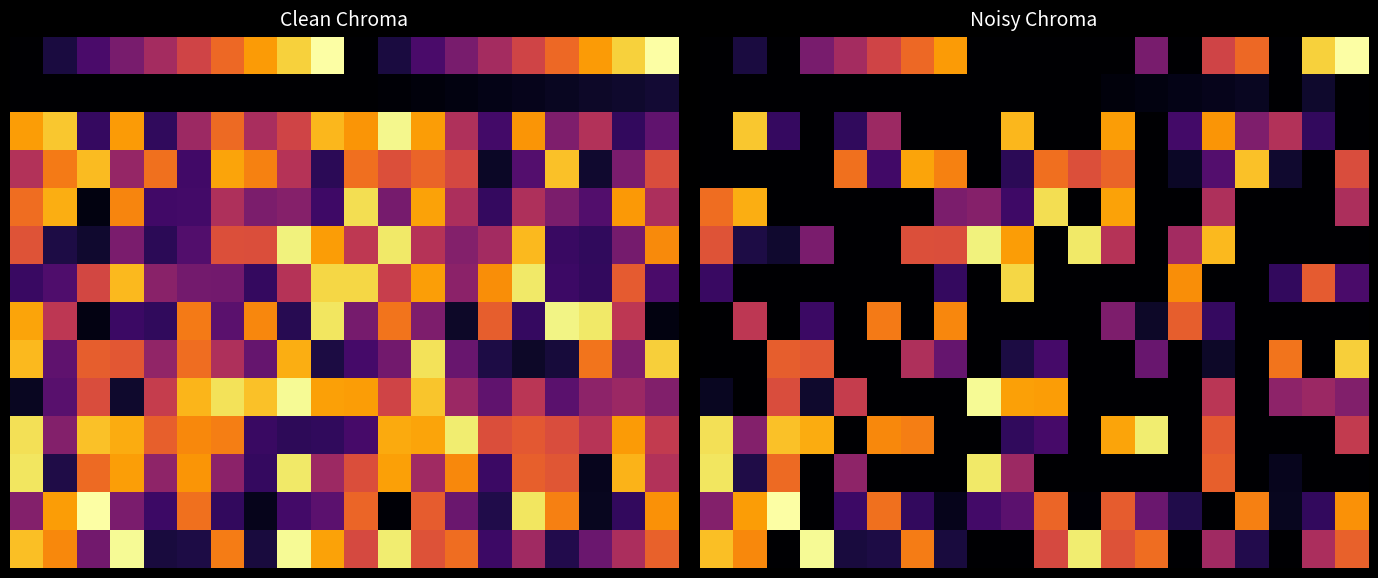

Between 7 and 19, which is larger?

19